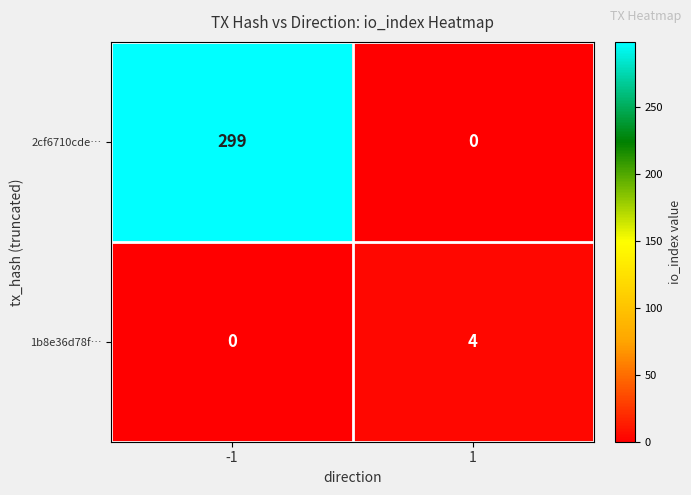

What is the total value across all series at 1?

4